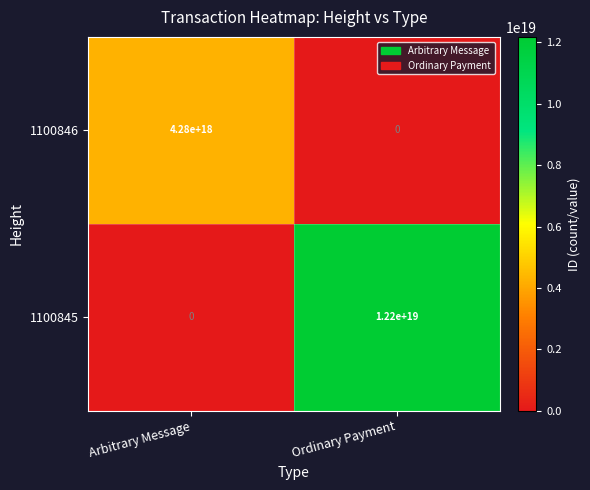

Is it true that 1100845 equals 3135117311540191744 at Ordinary Payment?

False